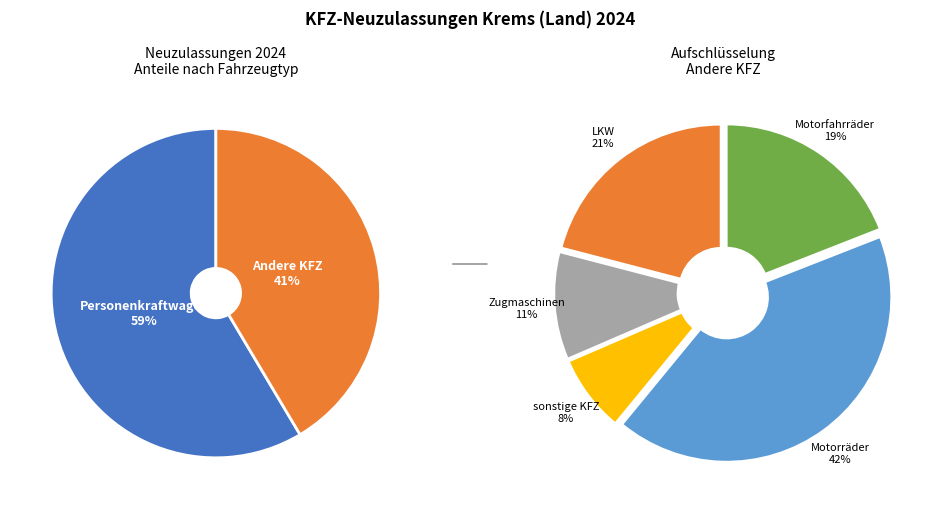

To the nearest percent, what percentage of the pie is Motorräder?

17%